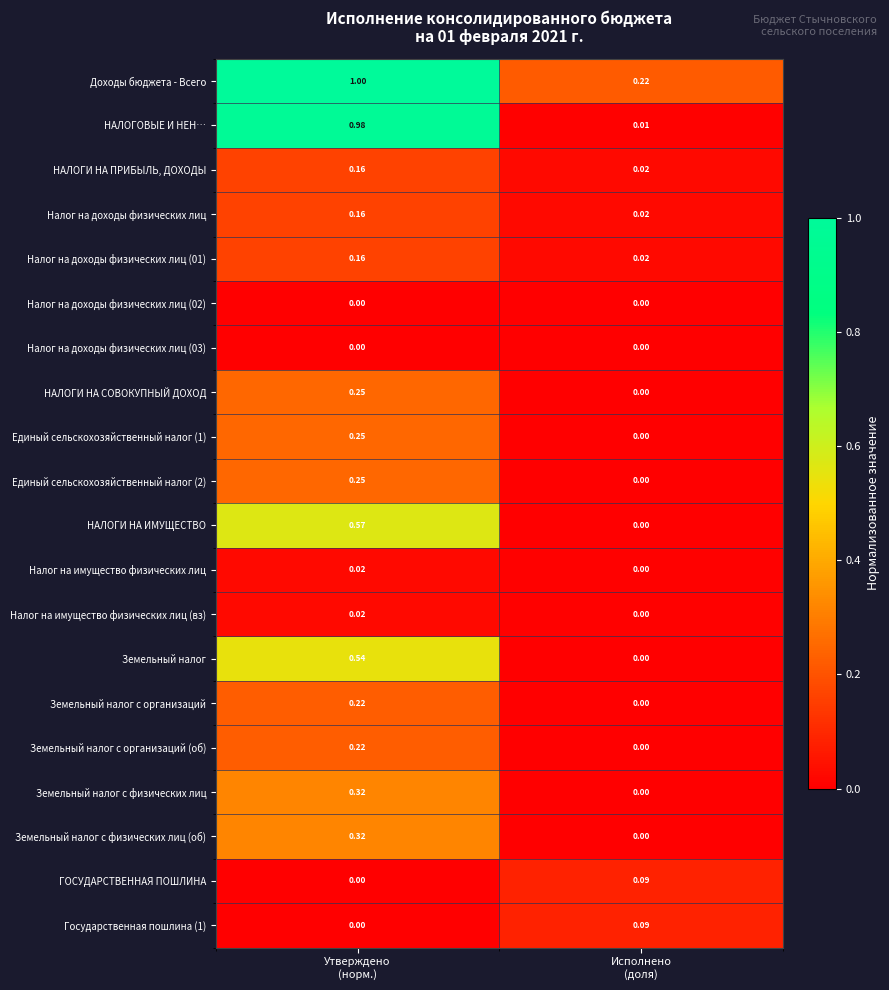

Which series has the largest total across all categories?

Доходы бюджета - Всего